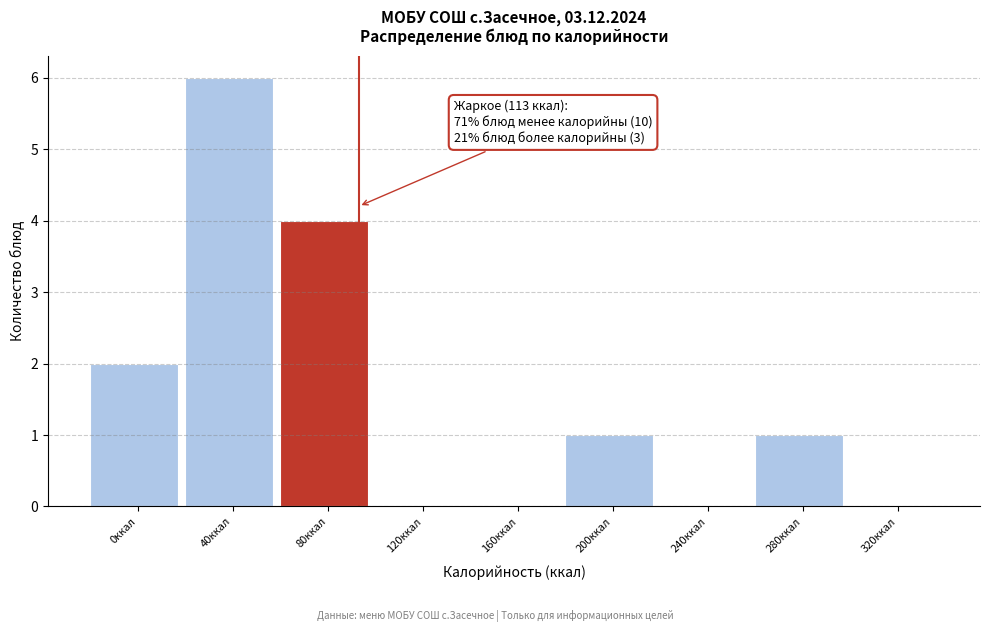

Reading right to left, transcribe all the data shown in this chart.

320ккал=0	280ккал=1	240ккал=0	200ккал=1	160ккал=0	120ккал=0	80ккал=4	40ккал=6	0ккал=2